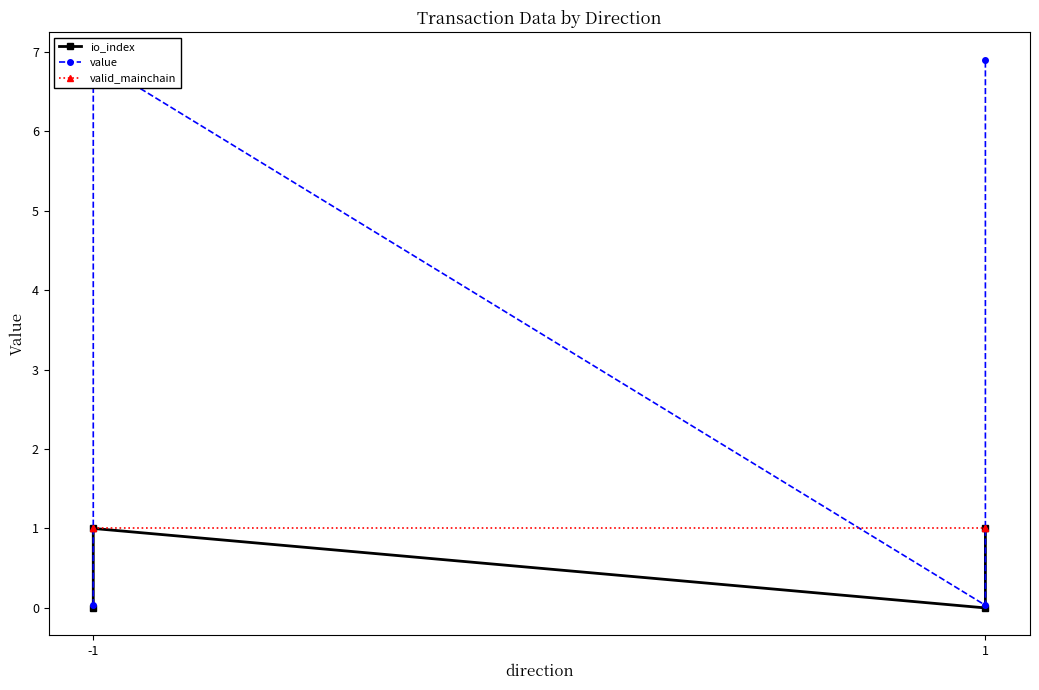

What is the difference between the maximum and minimum values in the value series?

6.9